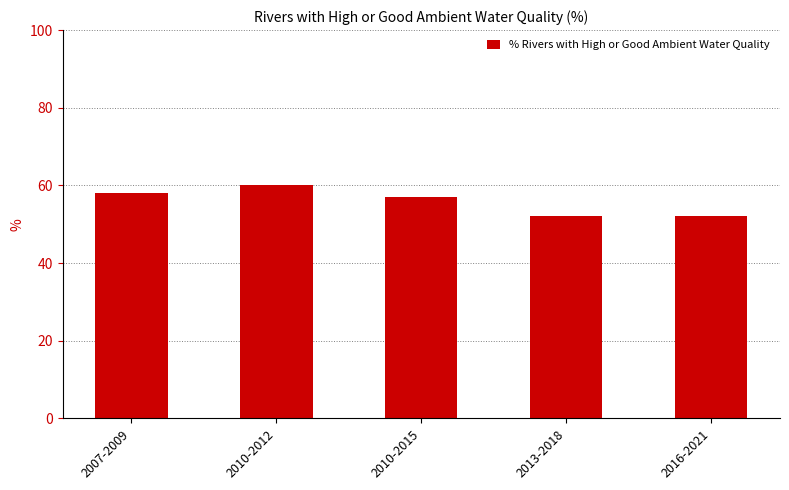

What is the average value?

56